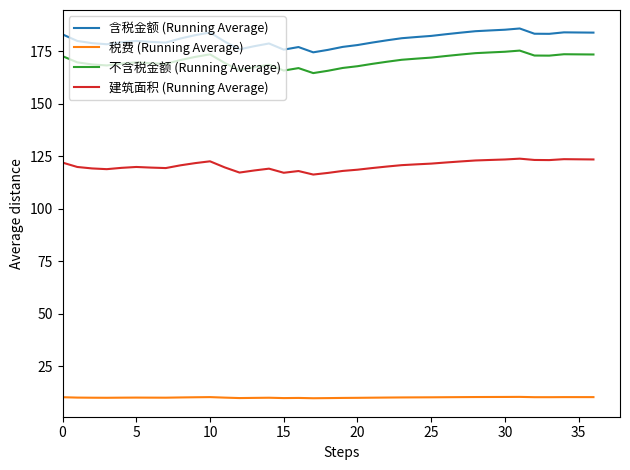

What is the average value of the 建筑面积 (Running Average) series?

120.6